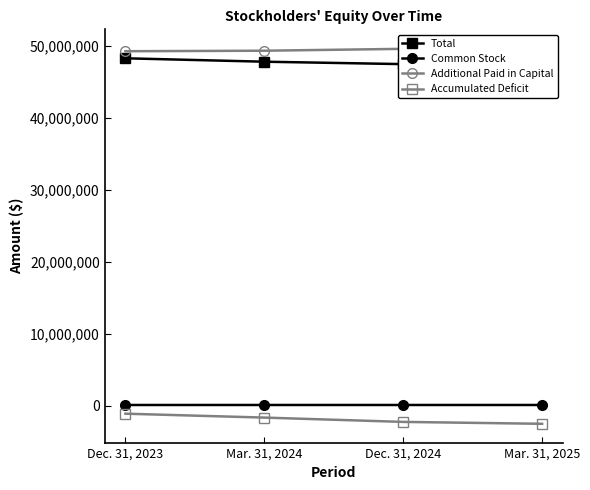

Reading left to right, extract all data points from this chart.

Total: 48246027	47774613	47437677	47274839
Common Stock: 111535	112671	112927	113384
Additional Paid in Capital: 49229020	49298888	49559986	49660265
Accumulated Deficit: -1094528	-1636946	-2235236	-2498810